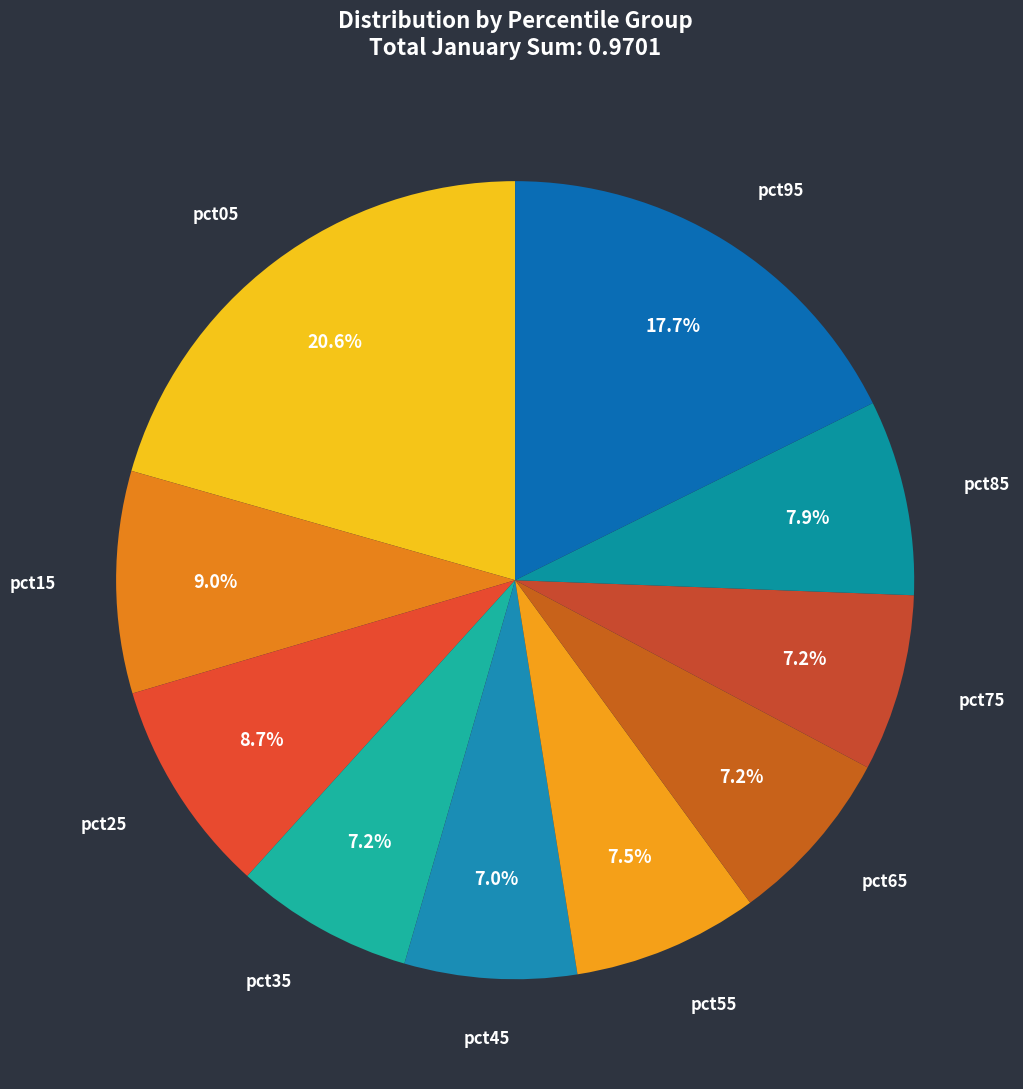

Count the number of slices in the pie.

10